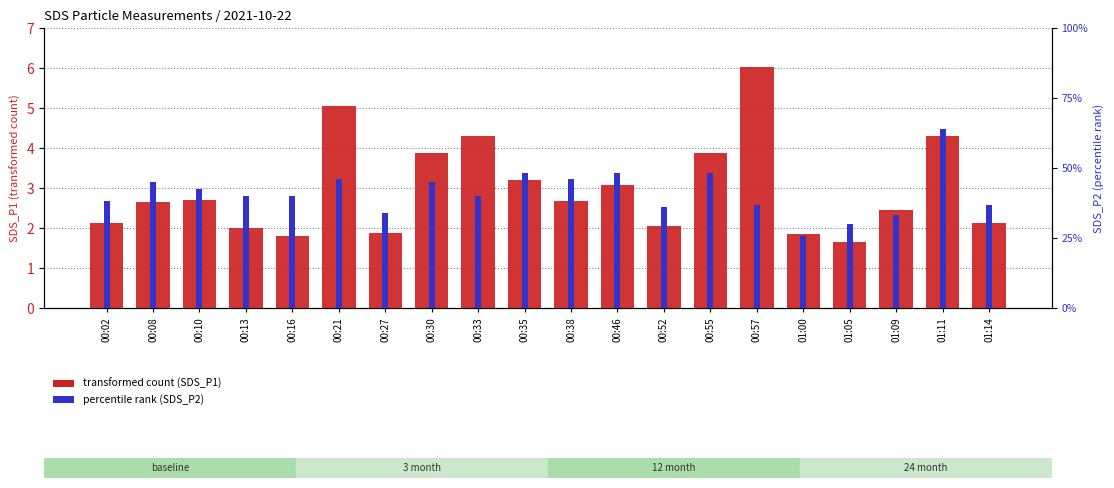

How many series are shown in this chart?

2